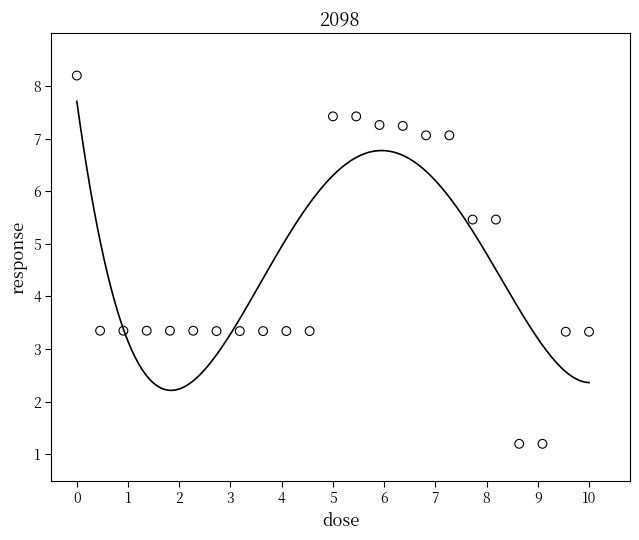

What is the range of X values (max minus min)?

10.0